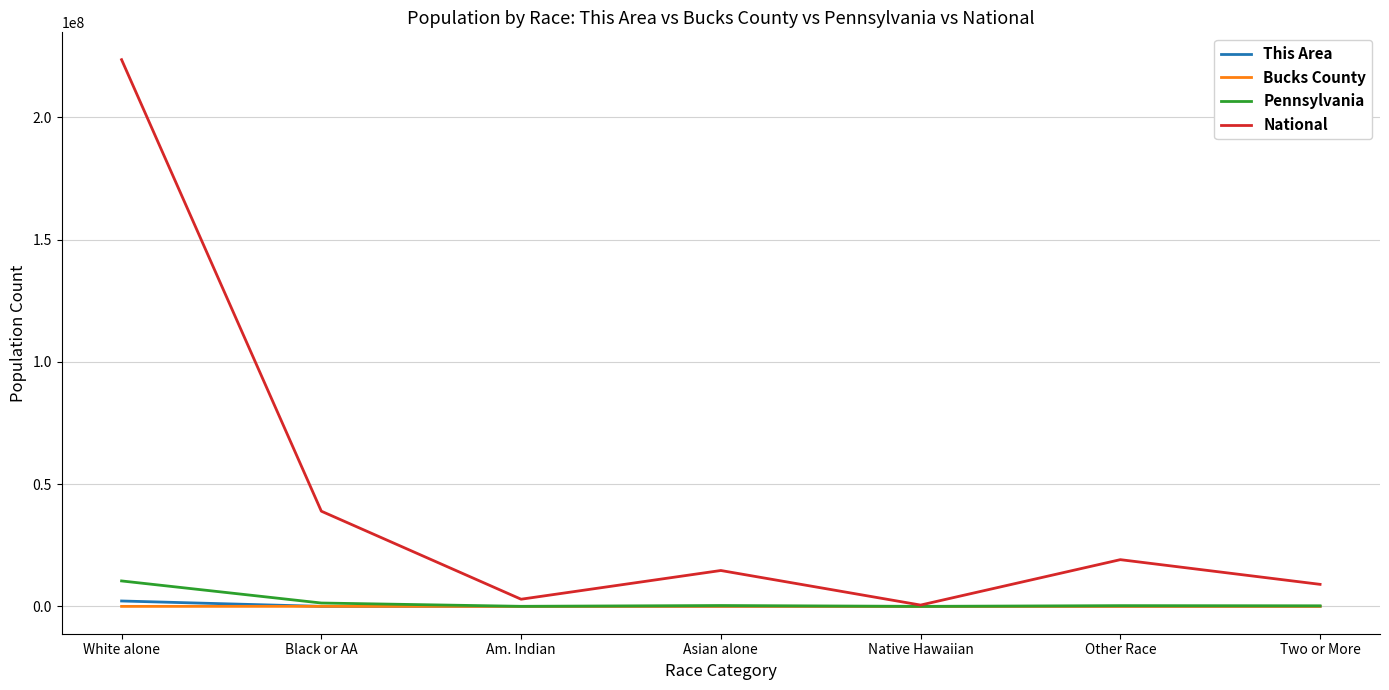

Which series changed the most between White alone and Asian alone?

National